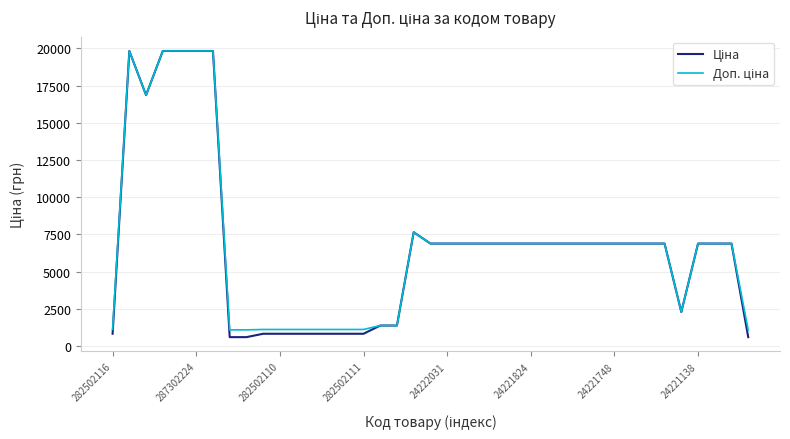

What is the greatest value displayed?

19831.1